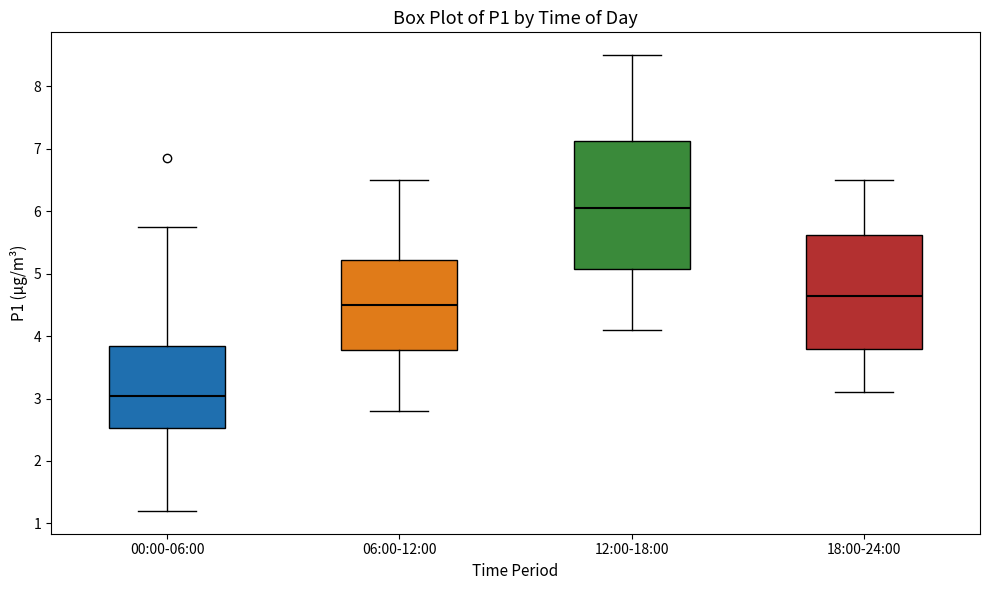

Which box has the lowest median line?

00:00-06:00